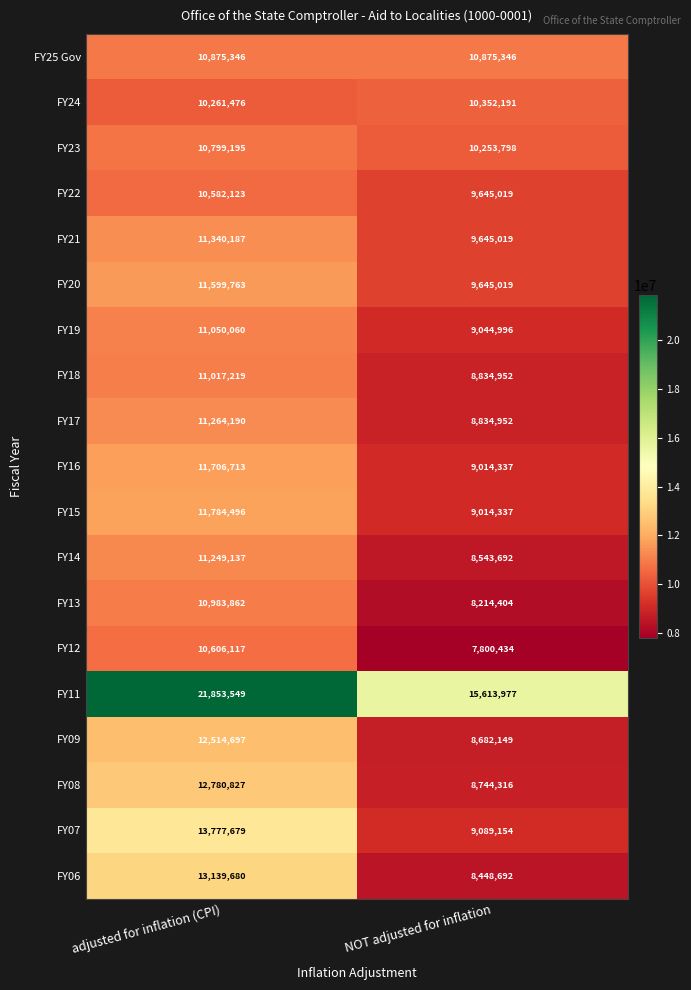

What is the difference between the highest and lowest values at NOT adjusted for inflation?

7813543